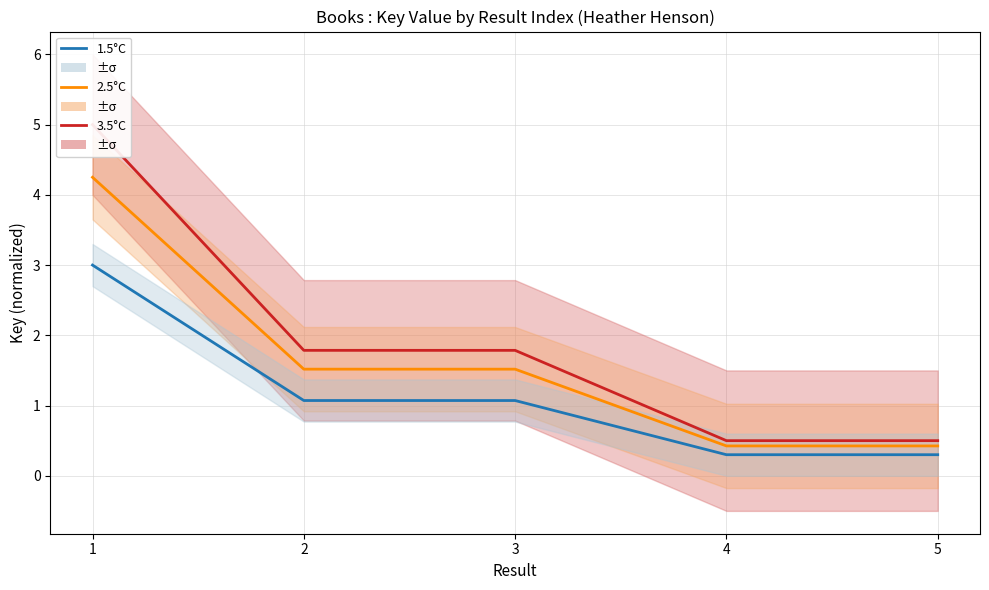

Between 3 and 5, which series saw the biggest shift?

3.5°C